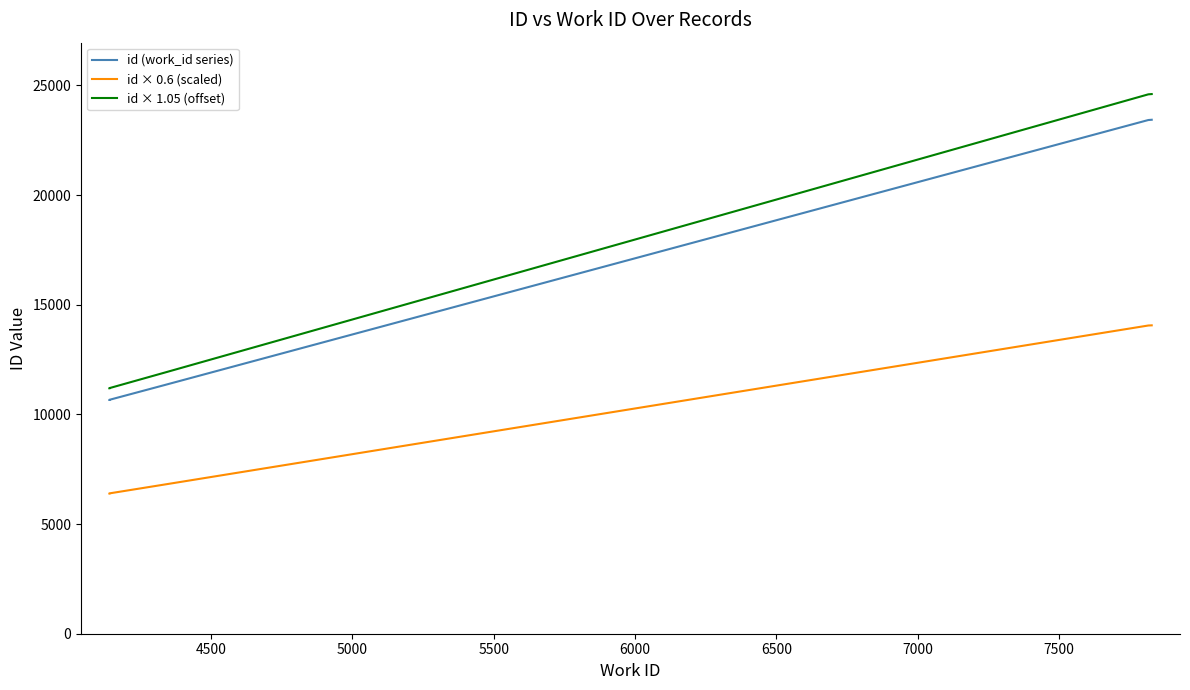

What is the value of the id × 0.6 (scaled) point at the 8th from the left?

14055.6